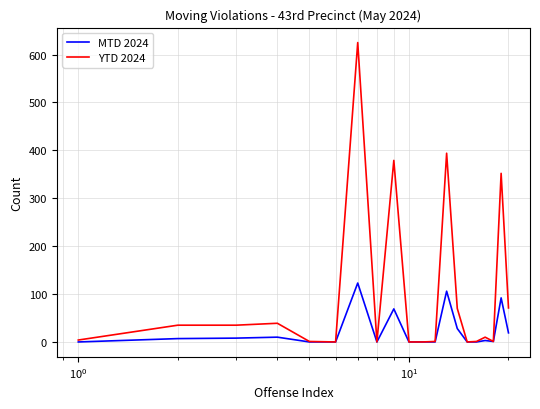

Does the chart have visible grid lines?

Yes